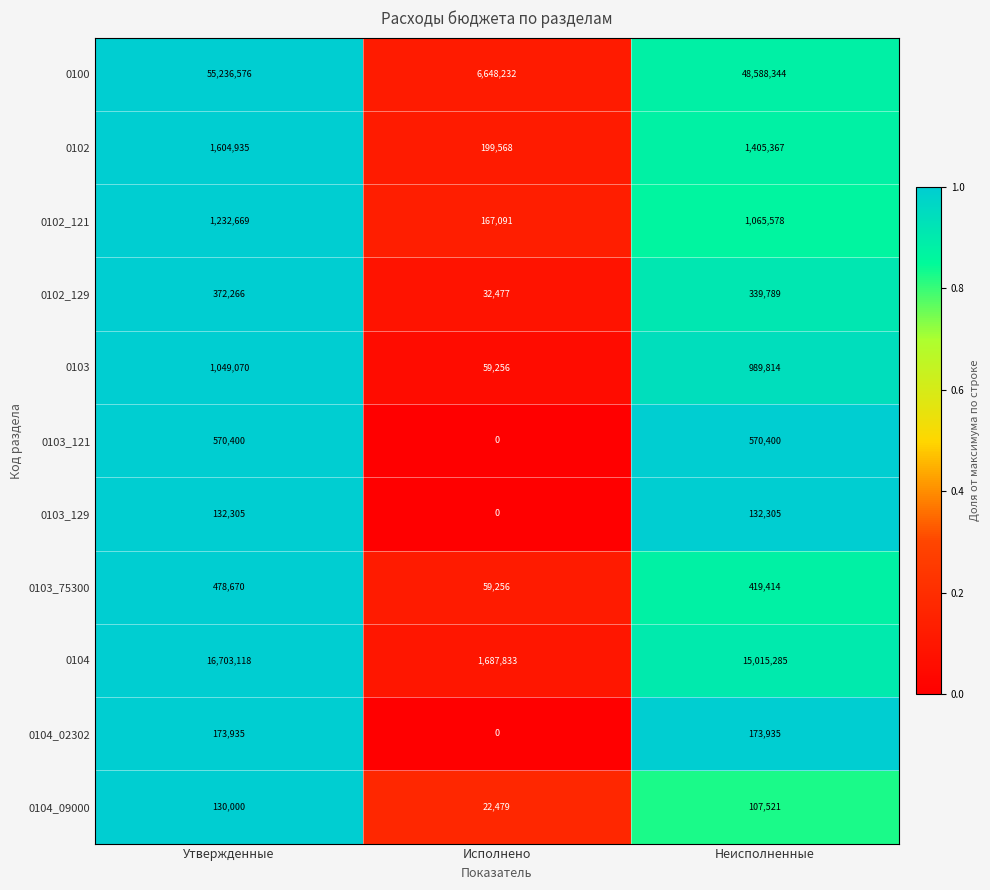

What is the maximum value for 0103_129?

132305